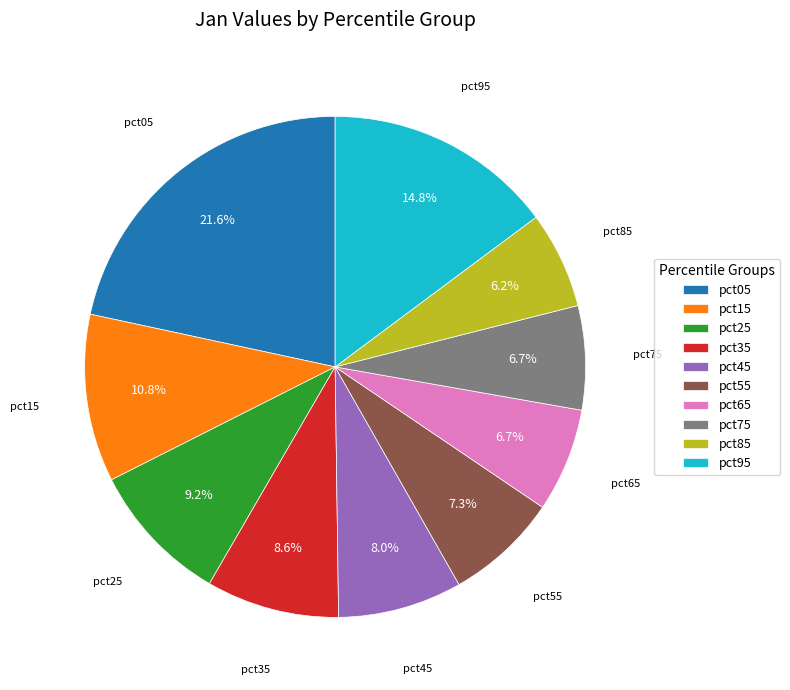

What is the largest slice in the pie chart?

pct05